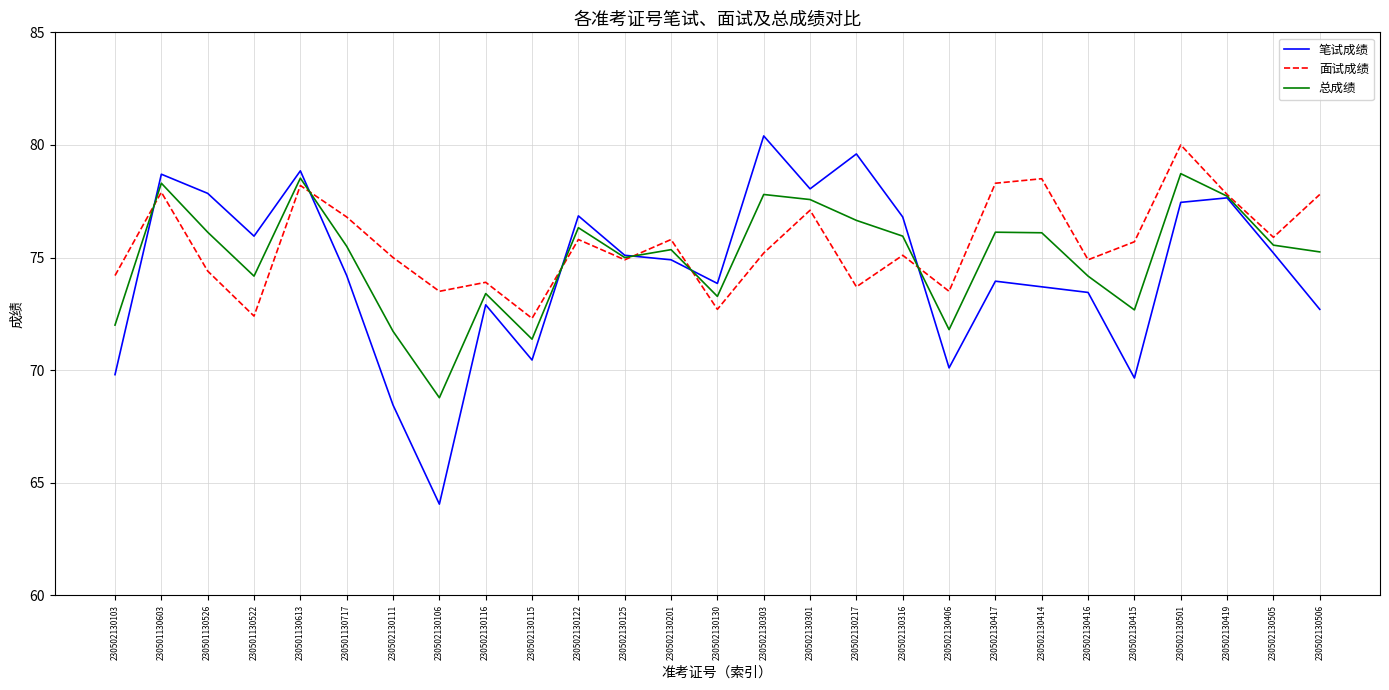

After their last crossing, which series has the higher values: 面试成绩 or 笔试成绩?

面试成绩